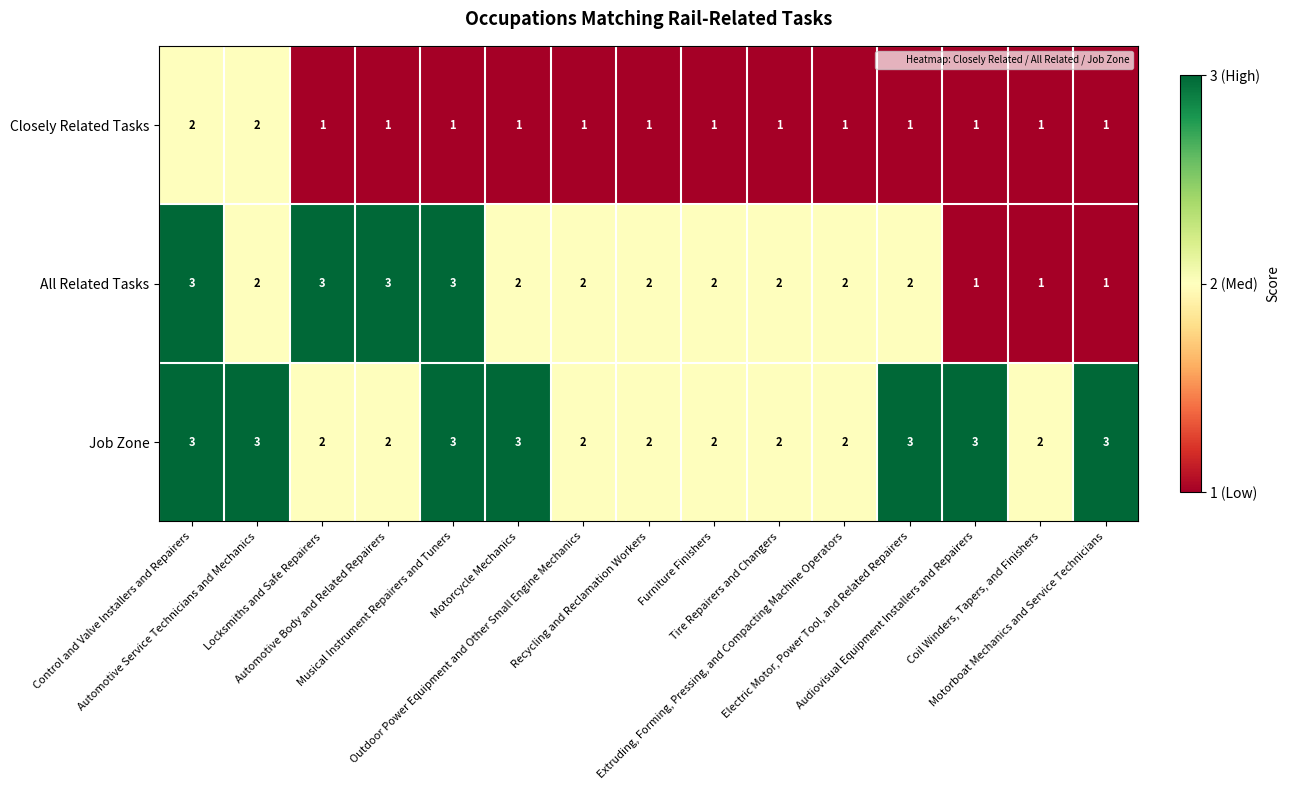

Which series has the largest range (max minus min)?

All Related Tasks